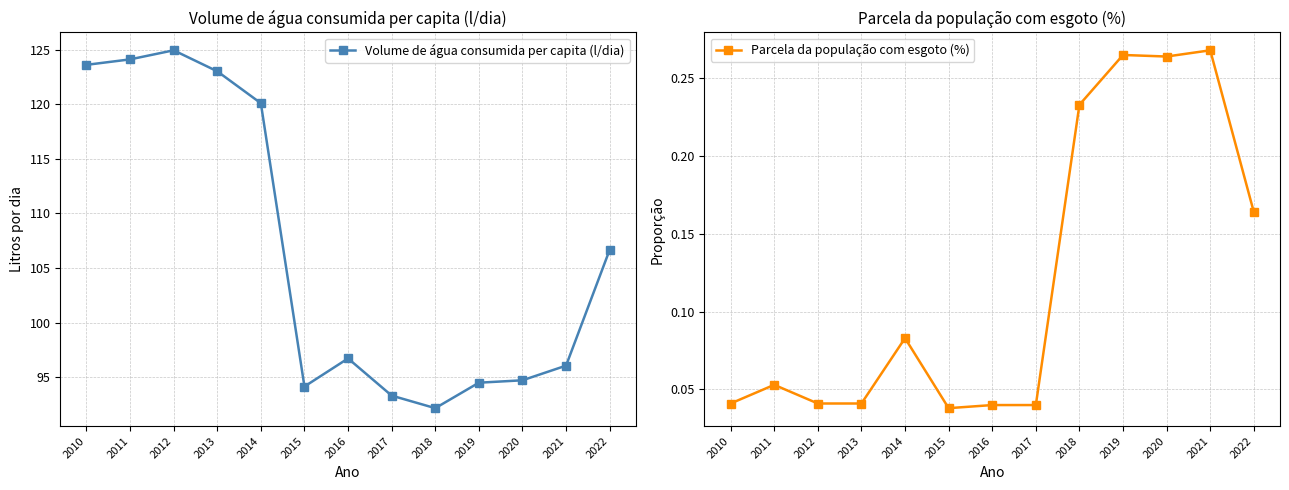

Count the number of categories in the chart.

13